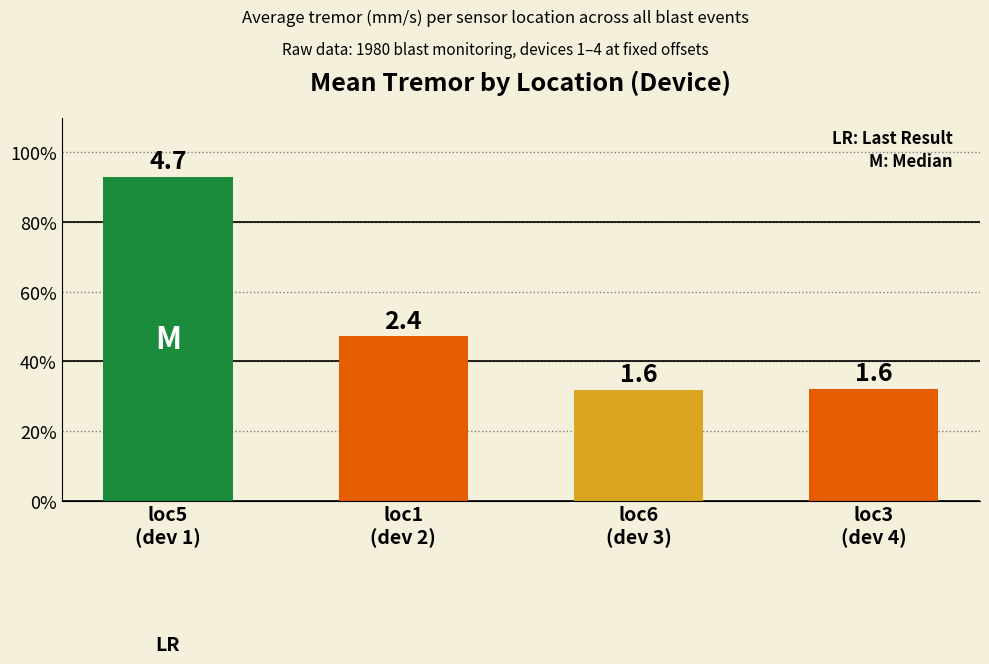

What is the difference between the maximum and minimum values?

3.1